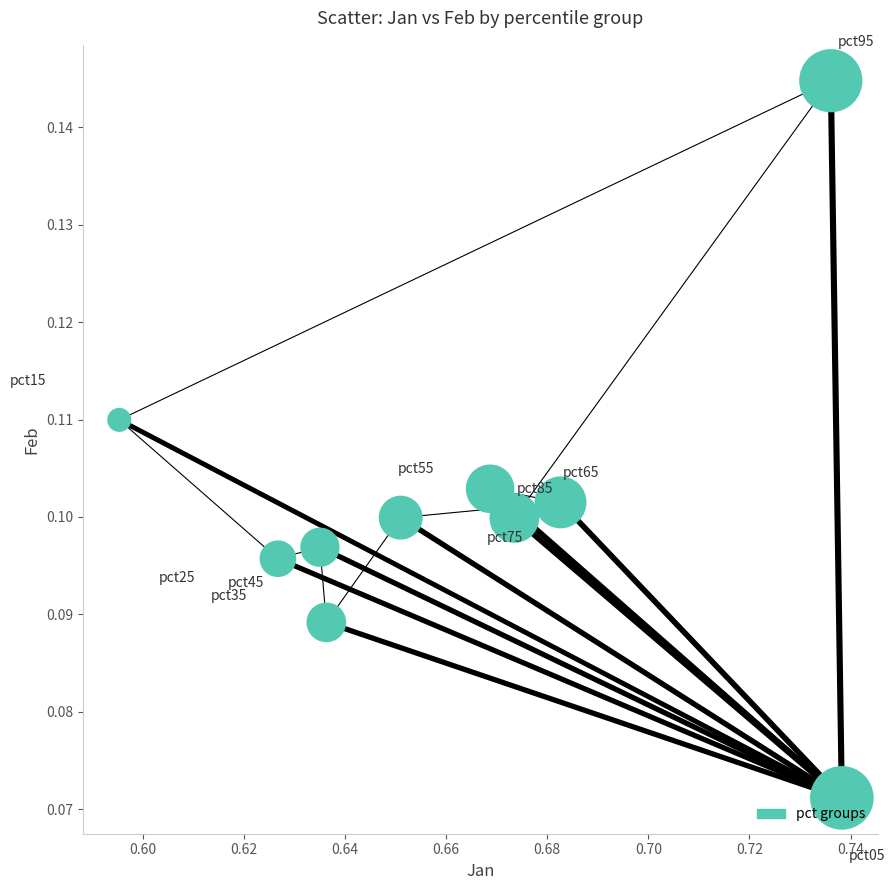

What is the average X value?

0.7